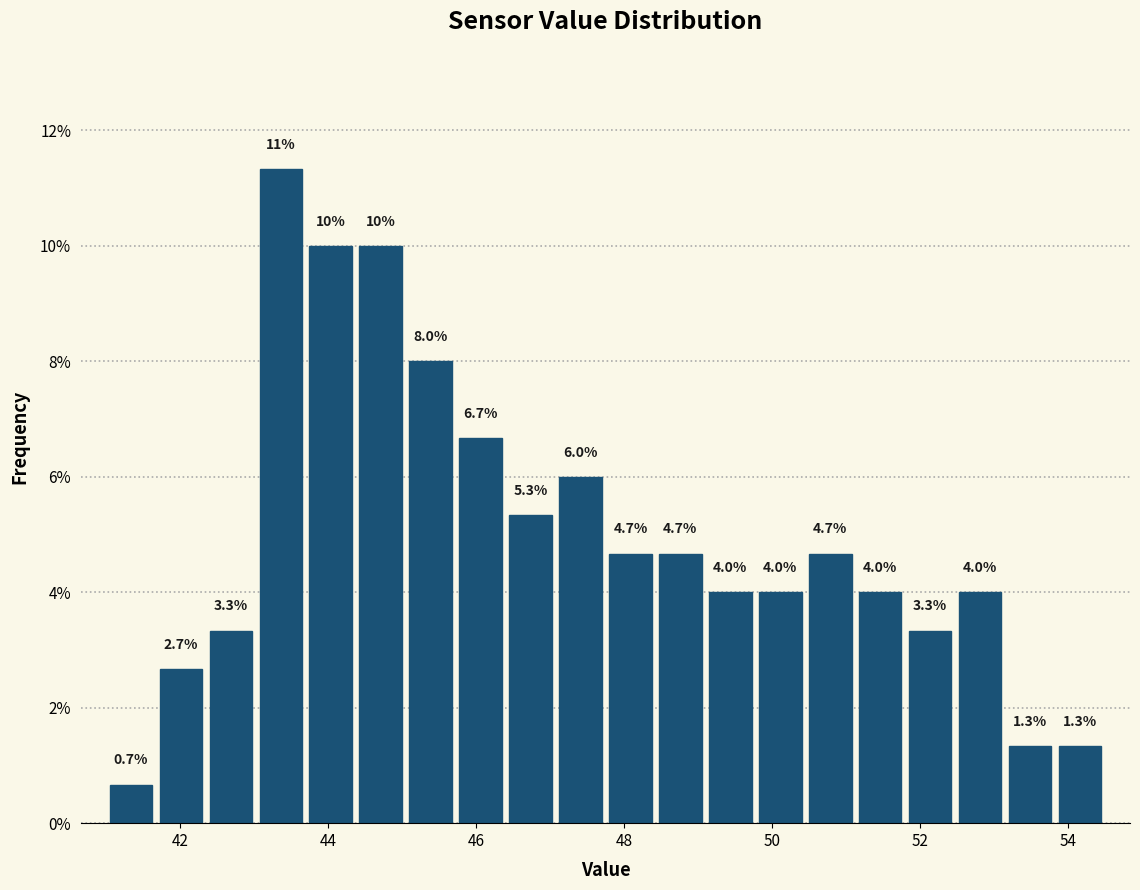

Around what value on the x-axis is the tallest bar? Give the approximate position of its centre, as read against the axis.

43.4